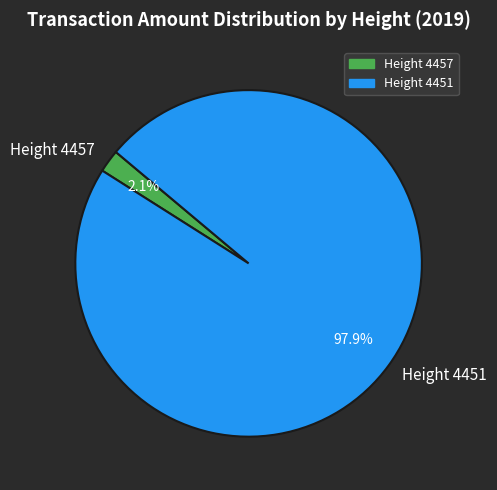

Is there any slice that represents more than half of the pie?

Yes